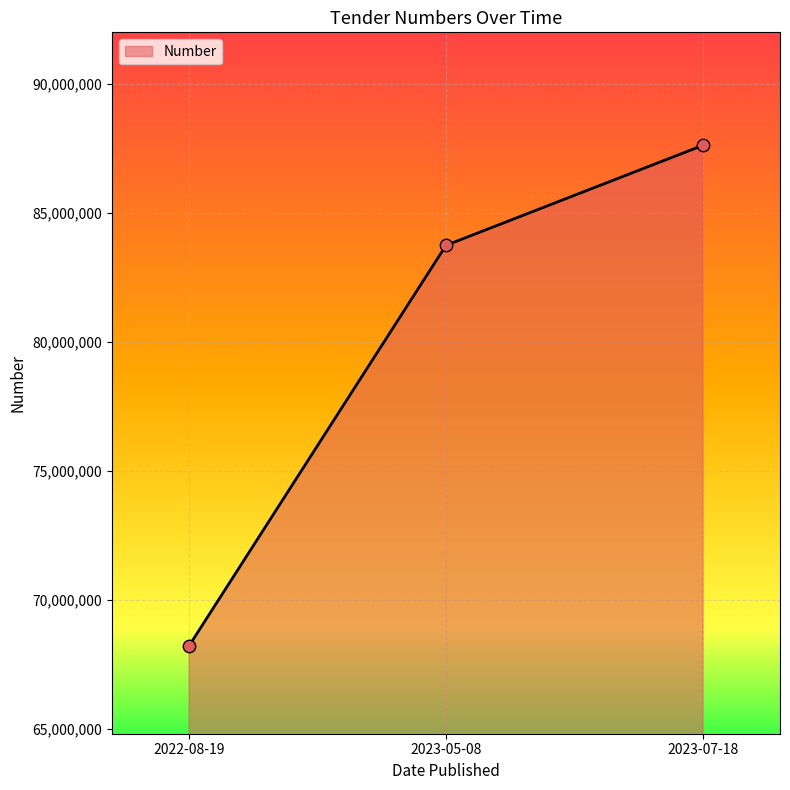

Which has a higher value, 2022-08-19 or 2023-05-08?

2023-05-08